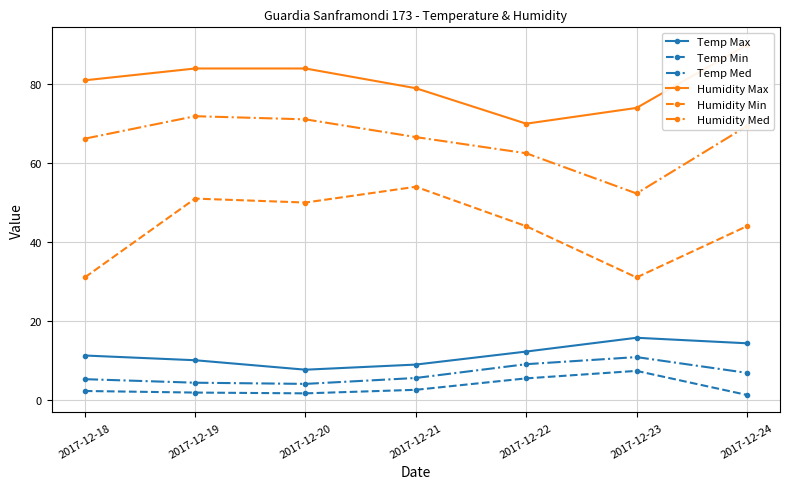

What are all the series names shown in the legend?

Temp Max, Temp Min, Temp Med, Humidity Max, Humidity Min, Humidity Med